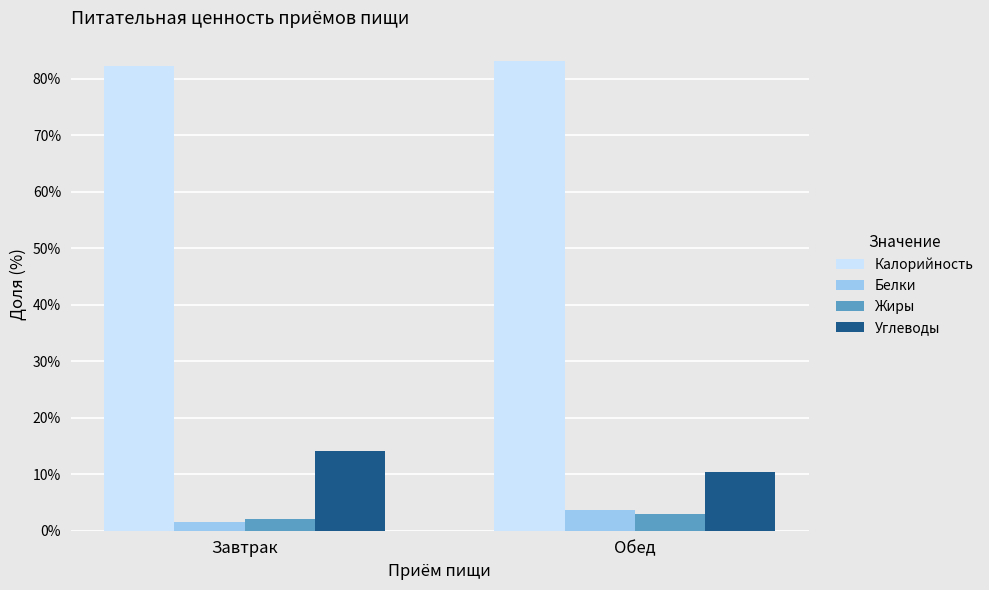

What is the label of the 1st bar from the right?

Обед